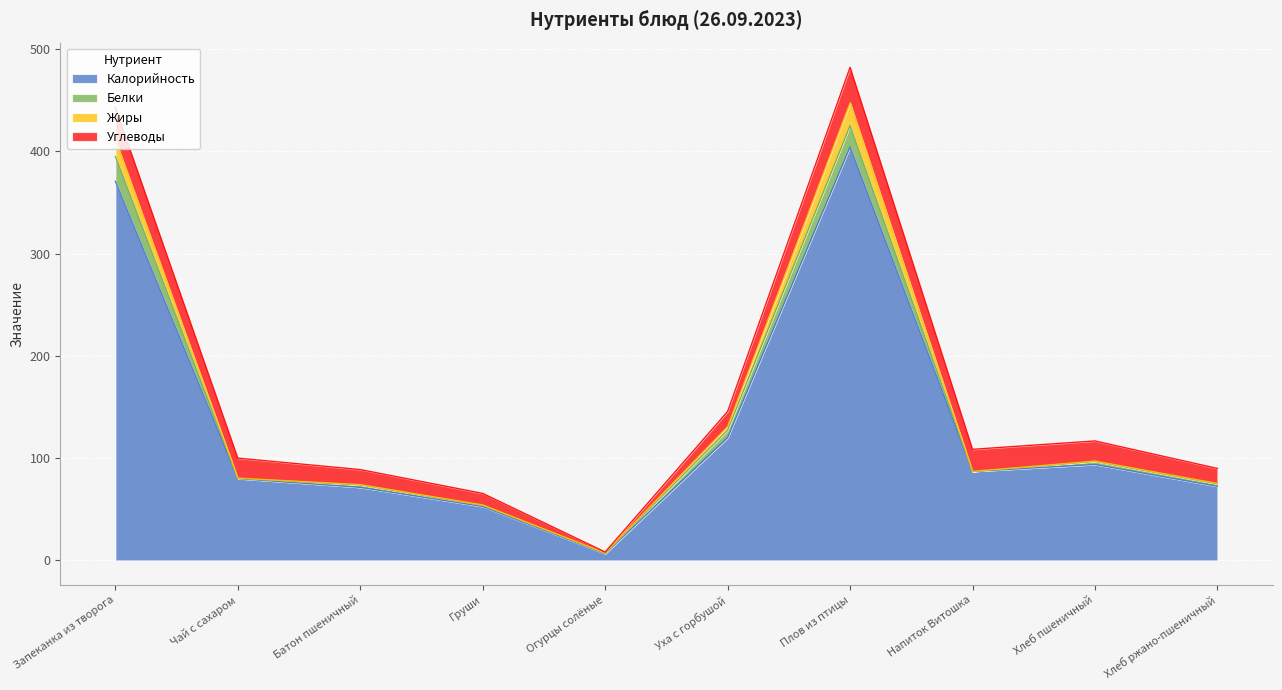

At which label does Калорийность reach its peak?

Плов из птицы